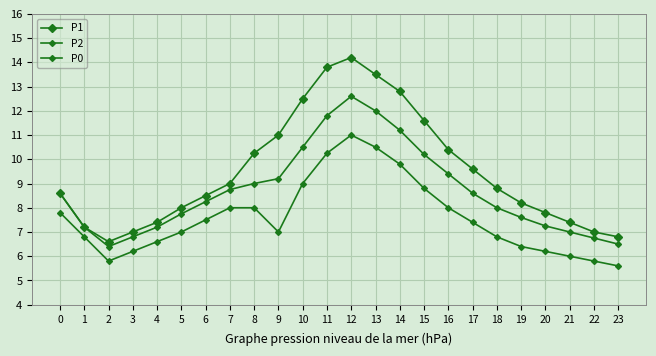

What is the difference between the highest and lowest values at 3?

0.8